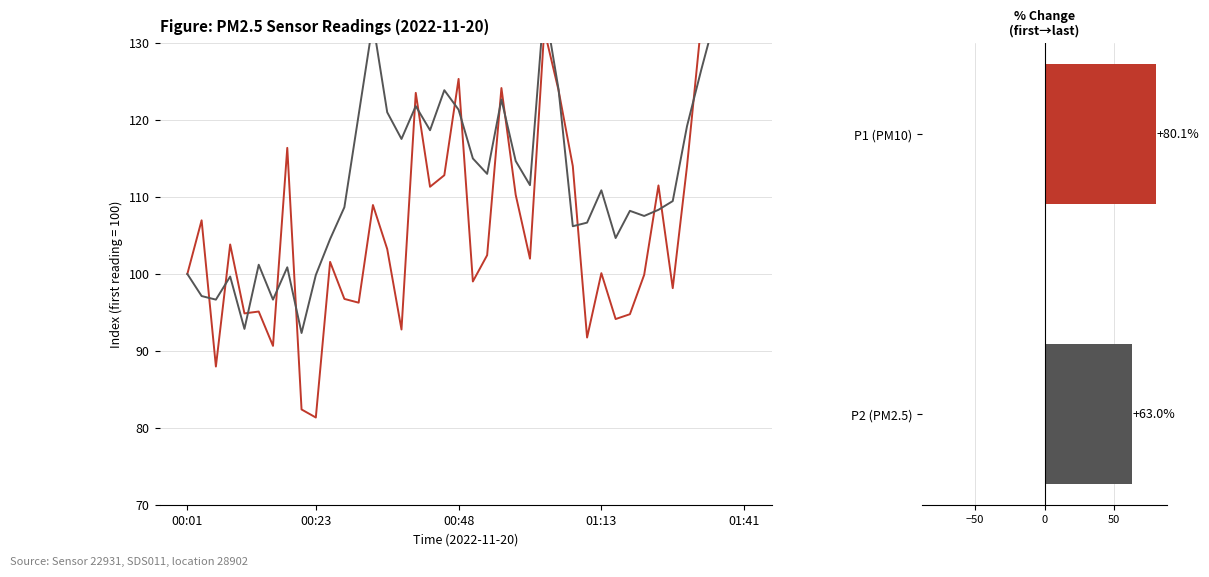

What position from the right is 00:28?

29